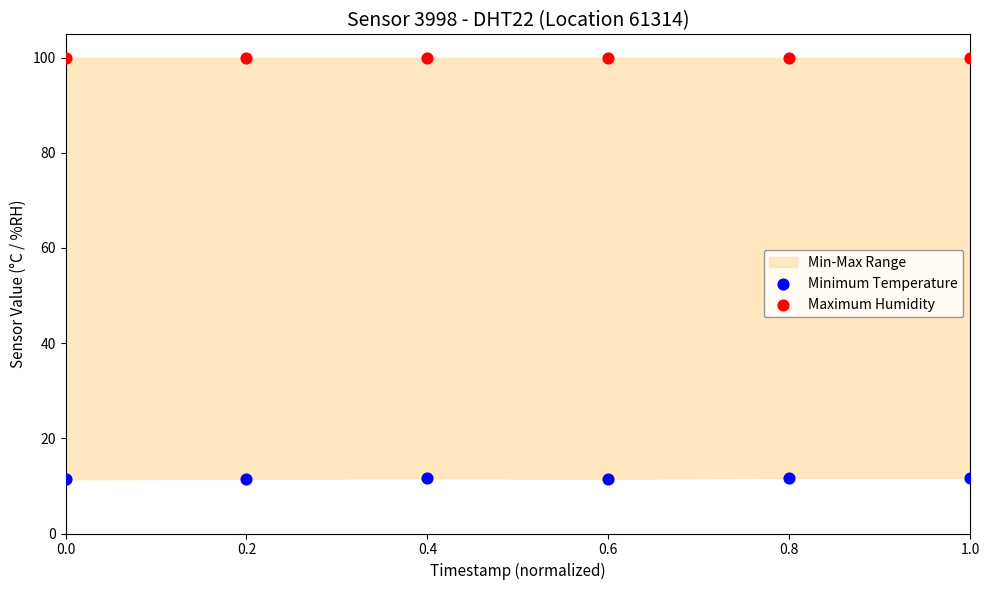

Which series reaches the maximum Y coordinate?

Maximum Humidity